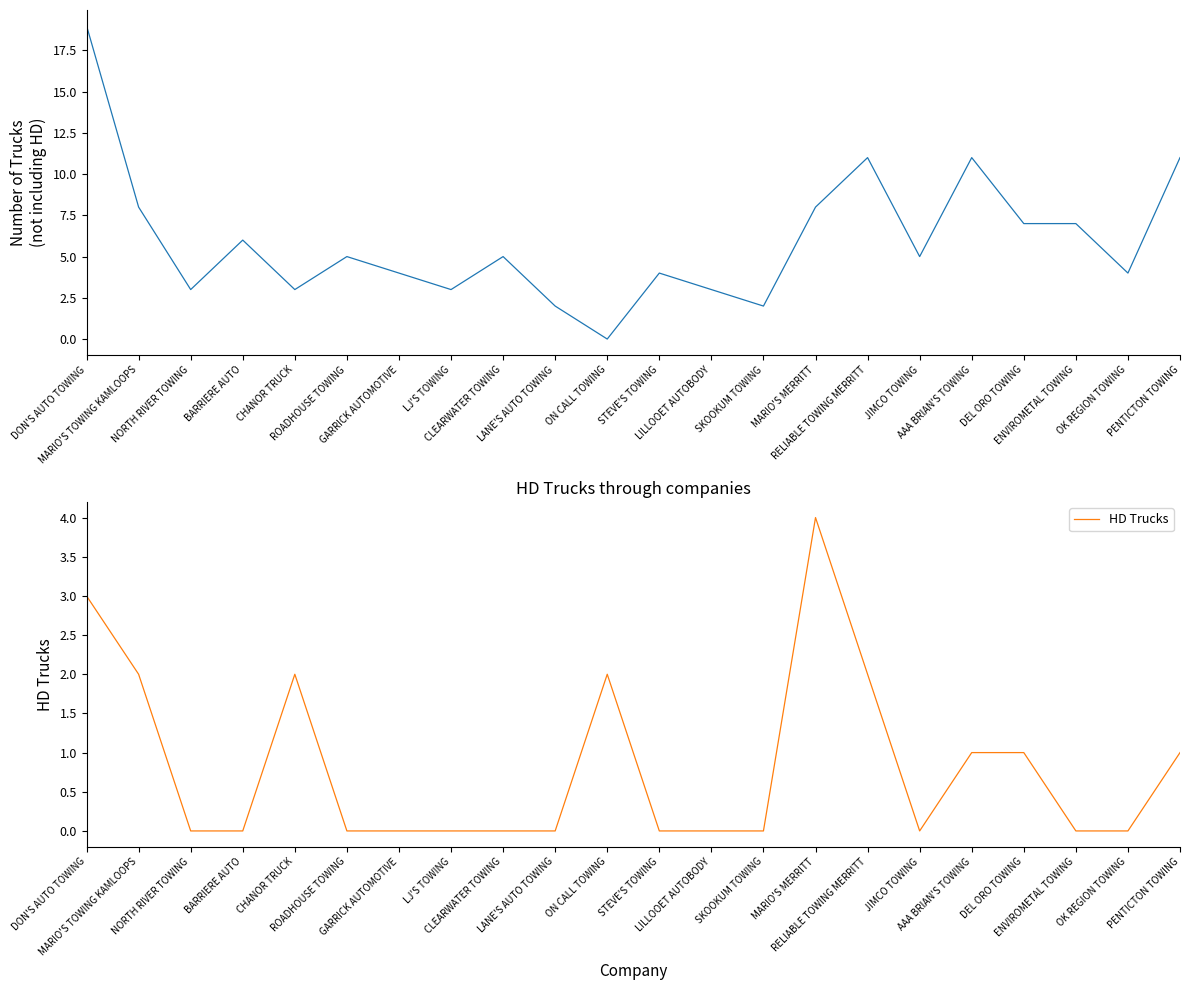

The Number of Trucks (not including HD) series shows 7 at ENVIROMETAL TOWING. True or false?

True